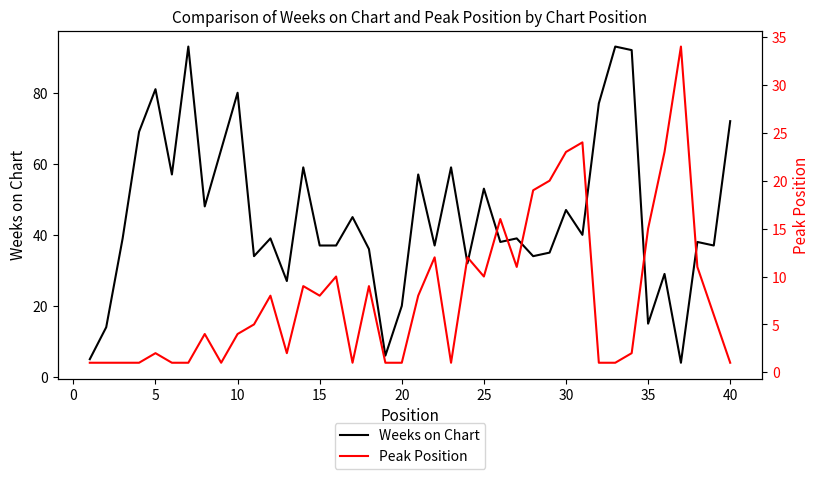

What is the maximum value for Weeks on Chart?

93